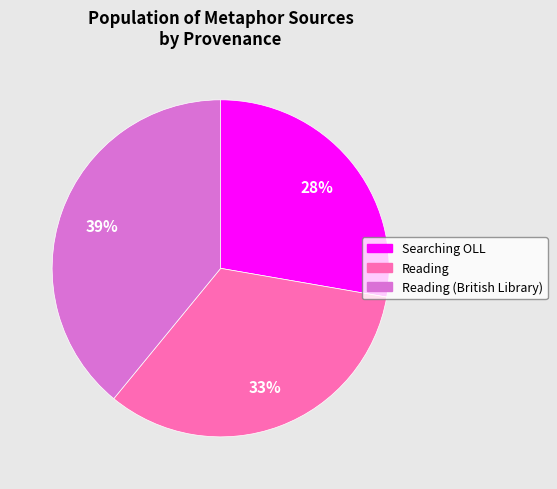

To the nearest percent, what is the difference between the largest and smallest slice percentages?

11%